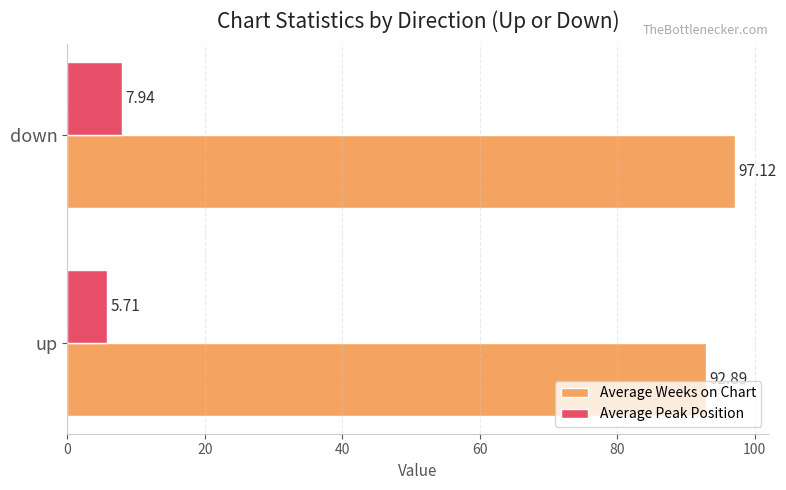

At which label is Average Weeks on Chart closest to 95?

up